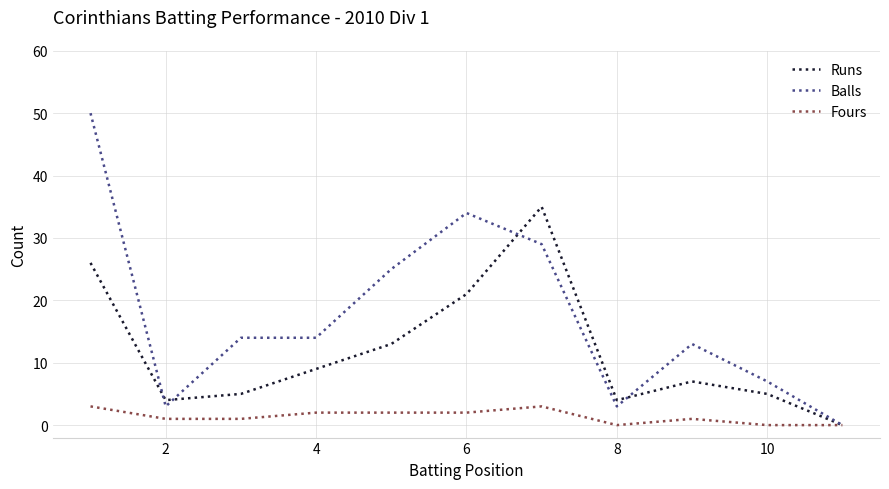

Which series has the largest range (max minus min)?

Balls